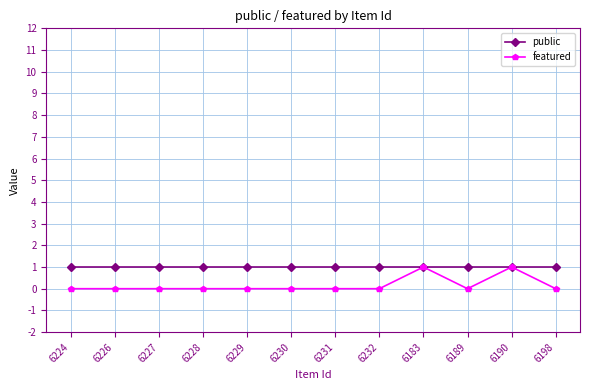

What is the label of the 3rd point from the right?

6189